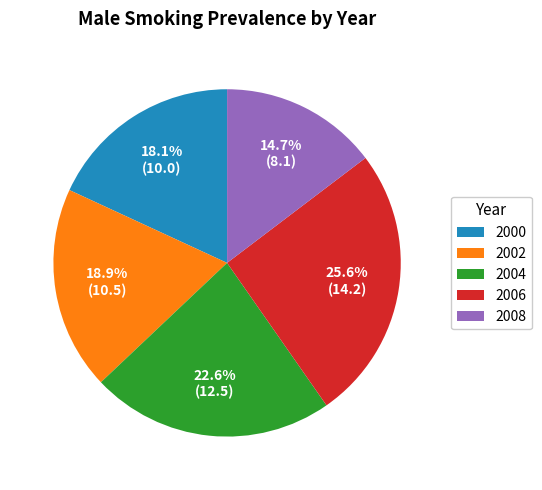

Which slice is the largest?

2006